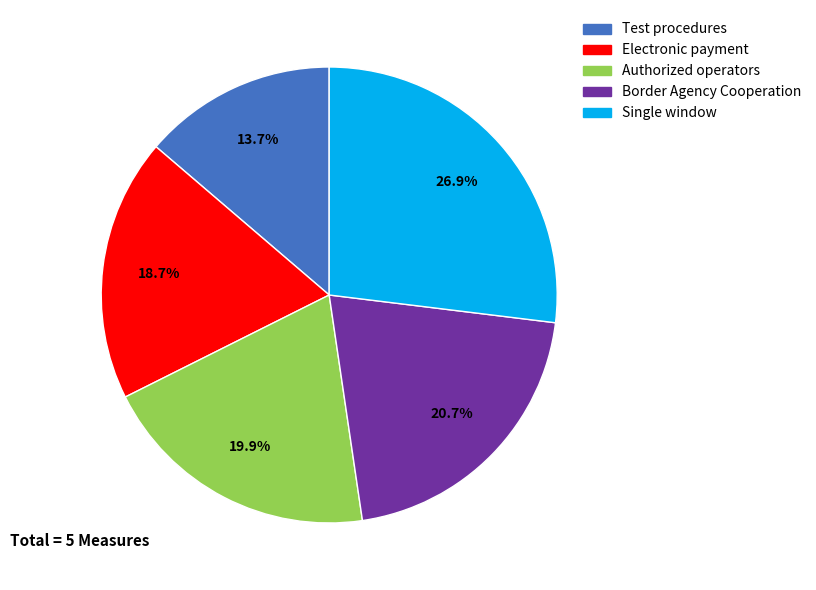

How many segments does this pie chart have?

5